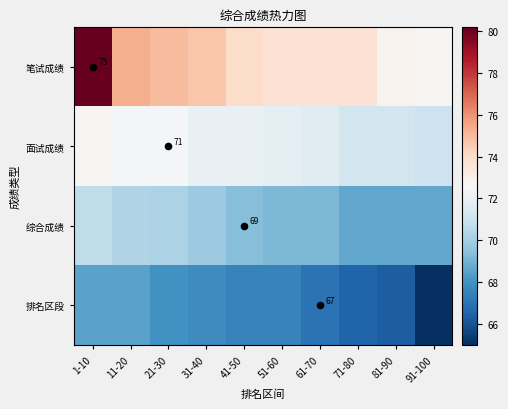

True or false: 综合成绩 has a value of 91.1 at 51-60.

False